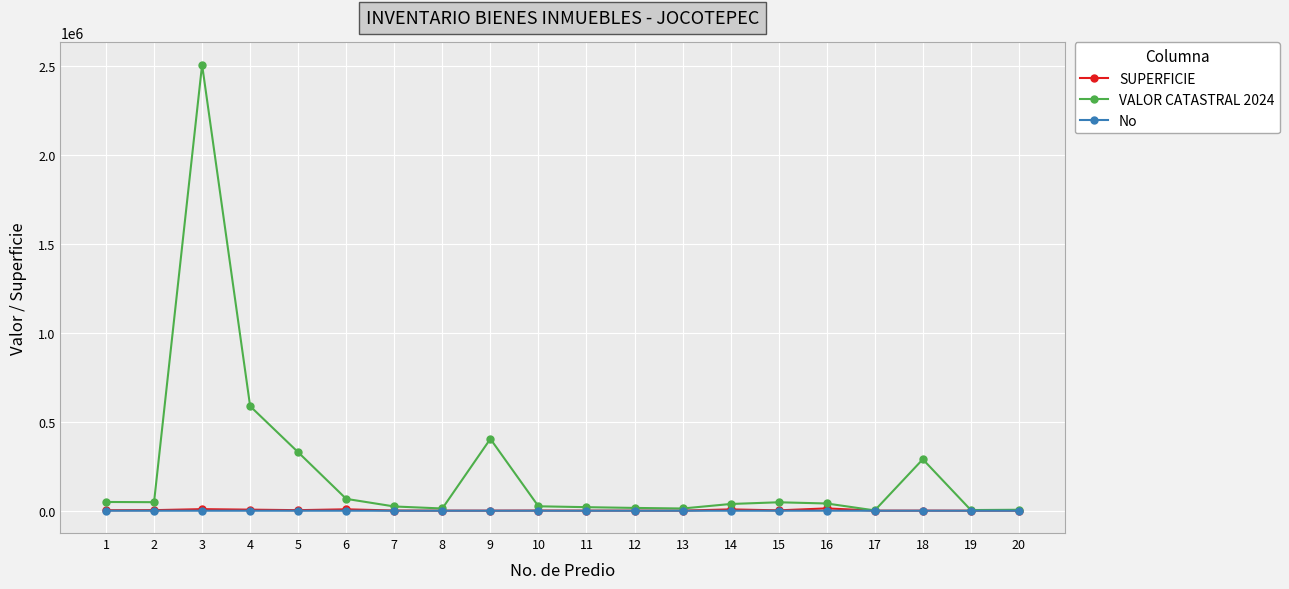

Which series has the largest range (max minus min)?

VALOR CATASTRAL 2024